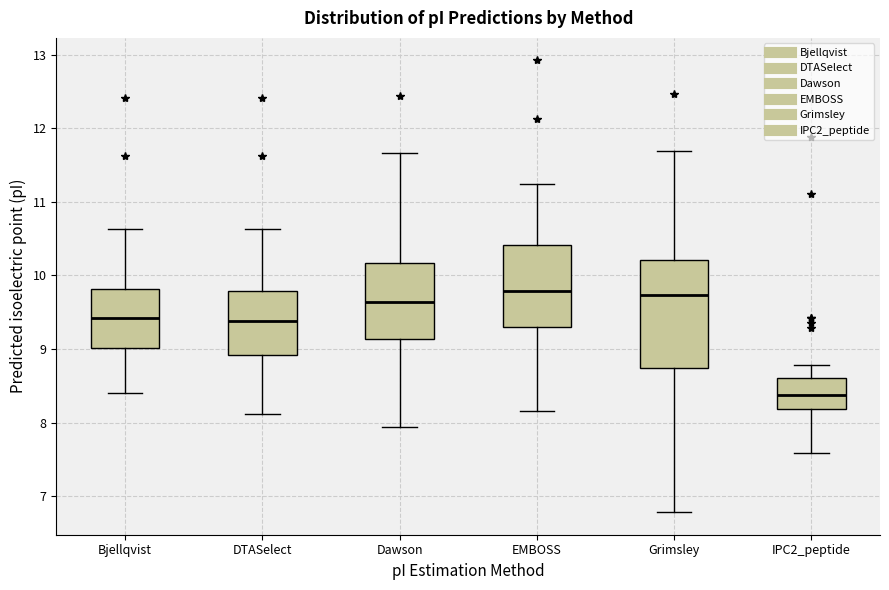

Reading left to right, read every box against the y-axis: the position of its median line, the range the box covers, and the ends of its whiskers. The values are not printed on the chart, so give them approximately, as read against the axis.

Bjellqvist: median 9.4, box 9.0 to 9.8, whiskers 8.4 to 10.6
DTASelect: median 9.4, box 8.9 to 9.8, whiskers 8.1 to 10.6
Dawson: median 9.6, box 9.1 to 10.2, whiskers 7.9 to 11.7
EMBOSS: median 9.8, box 9.3 to 10.4, whiskers 8.2 to 11.2
Grimsley: median 9.7, box 8.7 to 10.2, whiskers 6.8 to 11.7
IPC2_peptide: median 8.4, box 8.2 to 8.6, whiskers 7.6 to 8.8